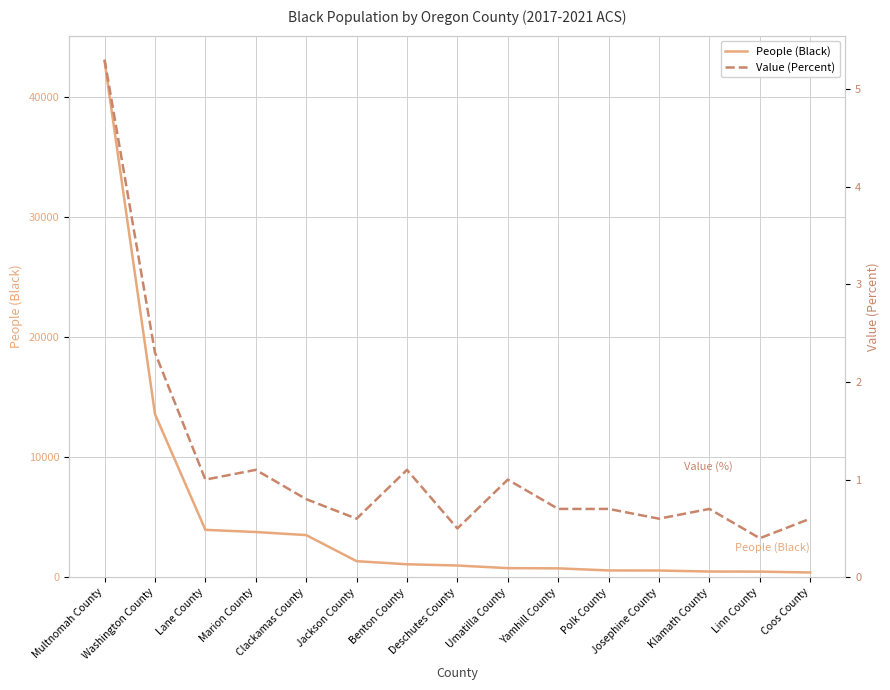

Count the number of data series in this chart.

2